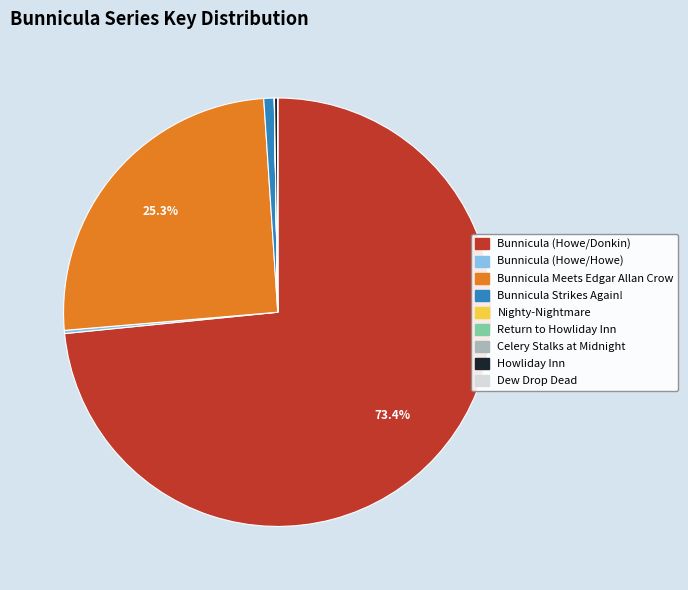

What percentage is the Bunnicula (Howe/Donkin) slice, to the nearest percent?

73%